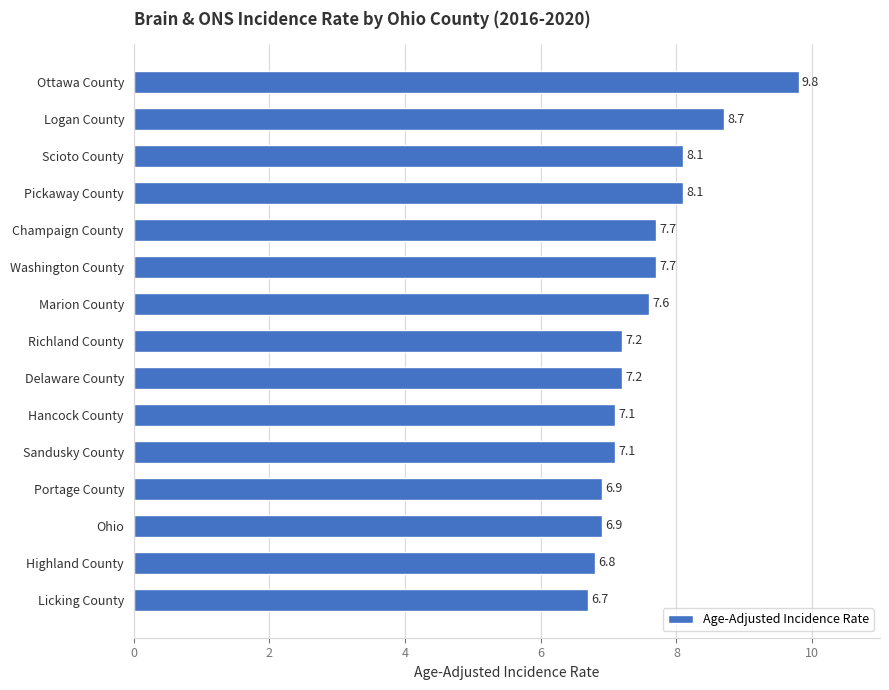

How many distinct data groups are displayed?

1